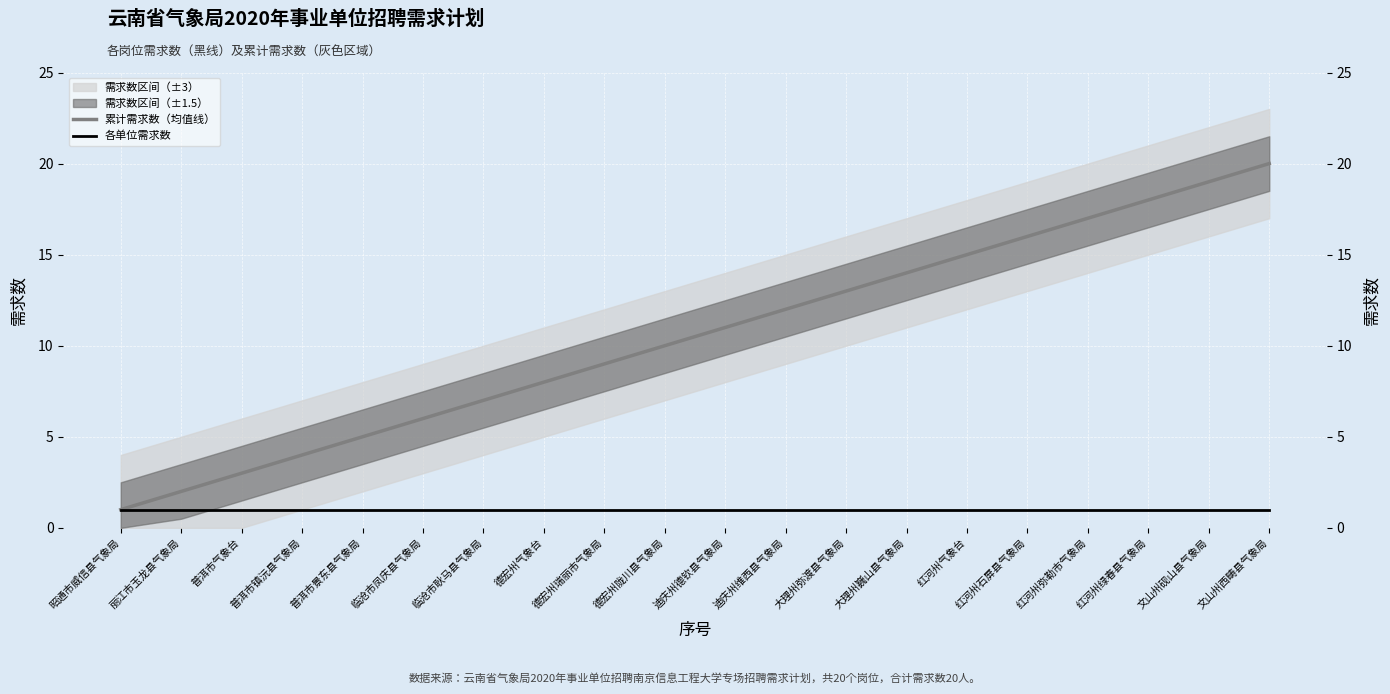

At how many categories does at least one series exceed 14?

6